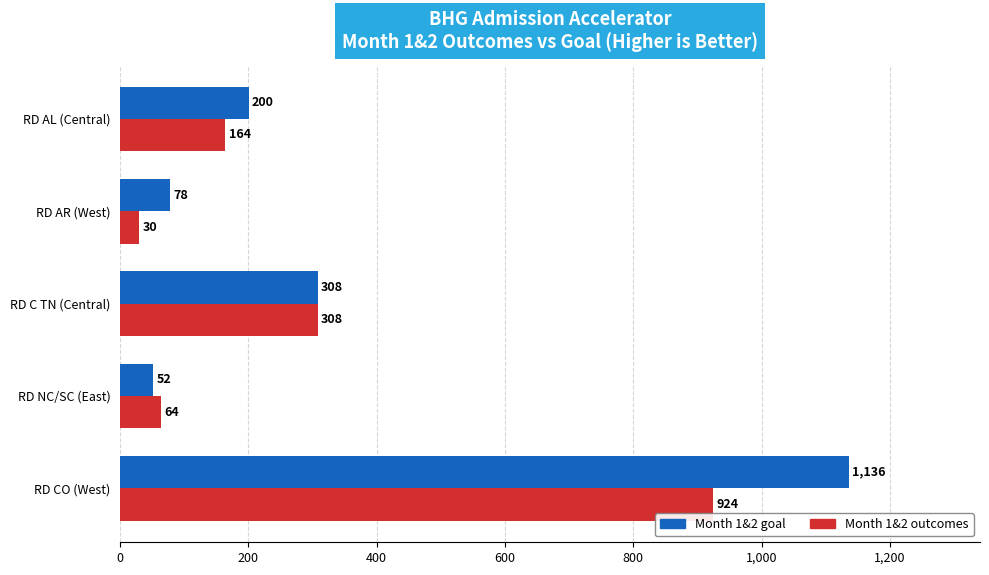

What is the difference between the maximum and minimum values in the Month 1&2 goal series?

1083.9